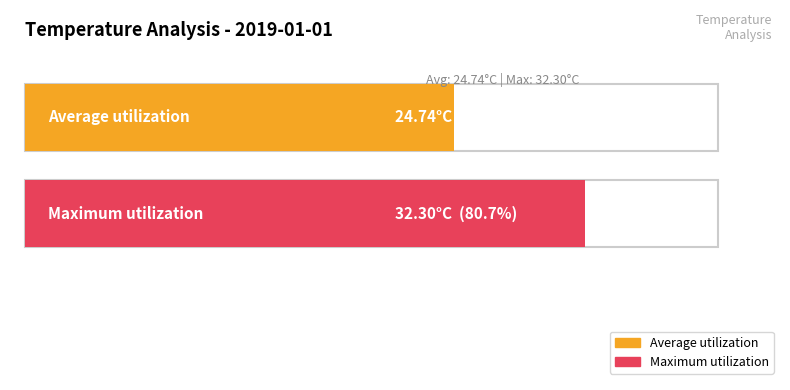

Does the chart contain stacked bars?

No